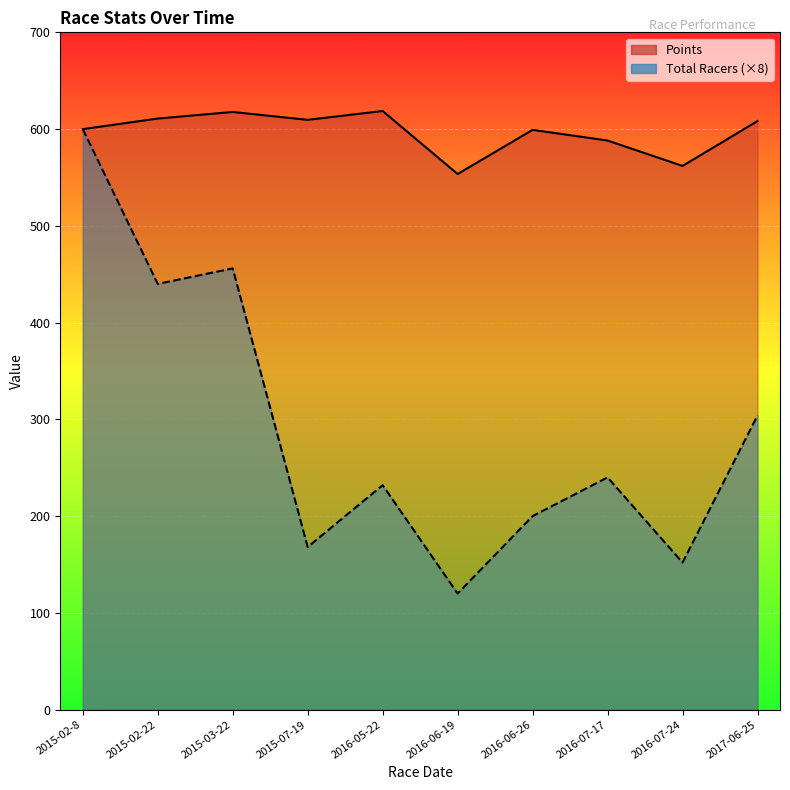

True or false: Total Racers has more than 1 interior local peaks.

True